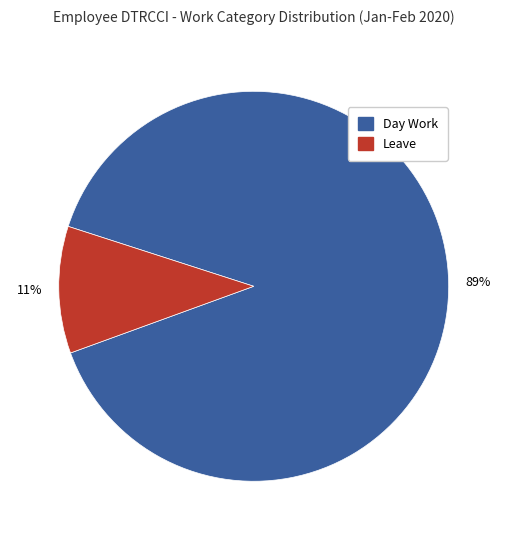

How many segments does this pie chart have?

2